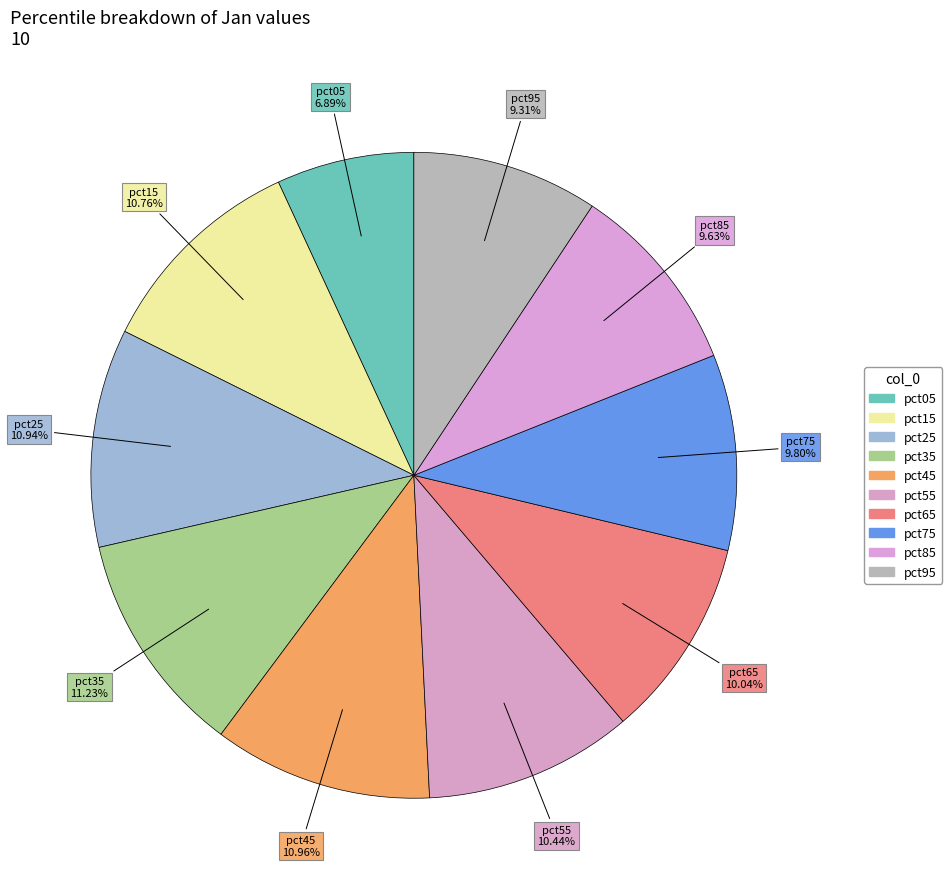

How many slices are in this pie chart?

10